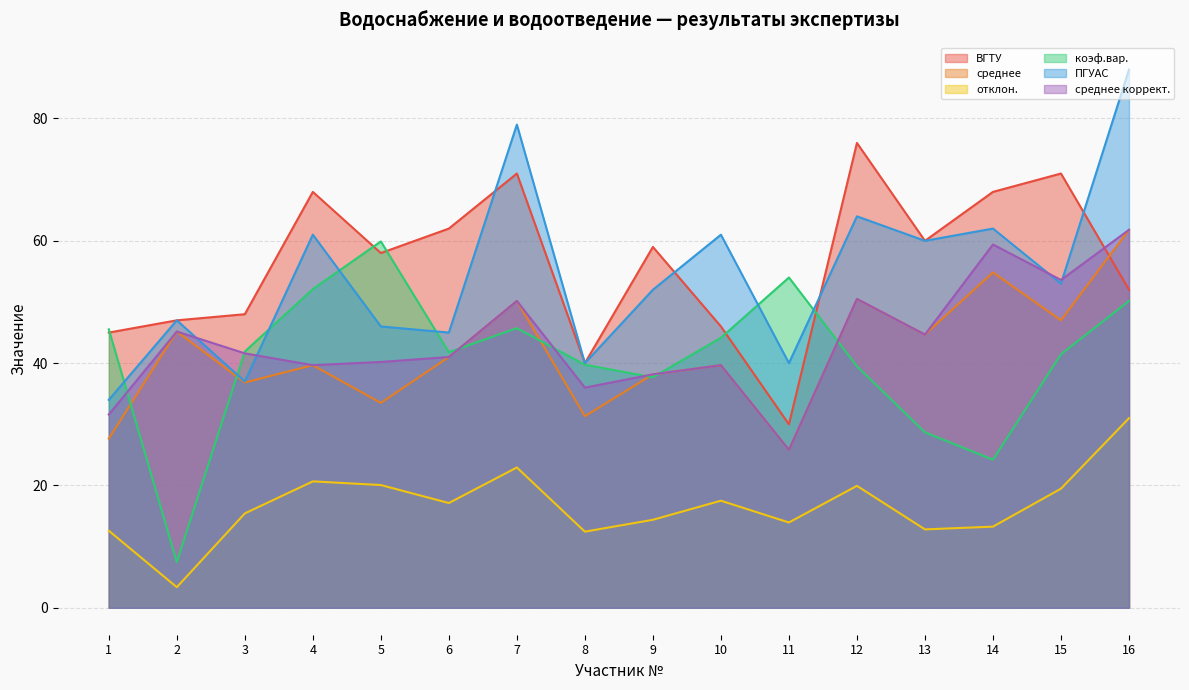

The value of среднее коррект. at 8 is 54.9. True or false?

False